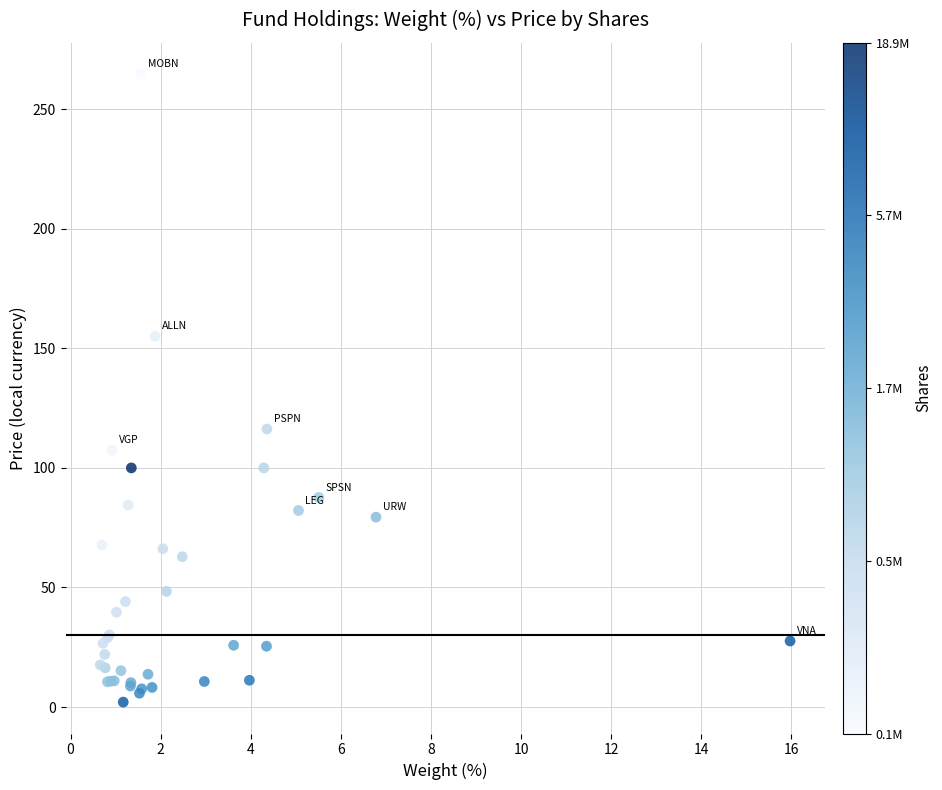

What Y value in the scatter plot is closest to 133?

116.3